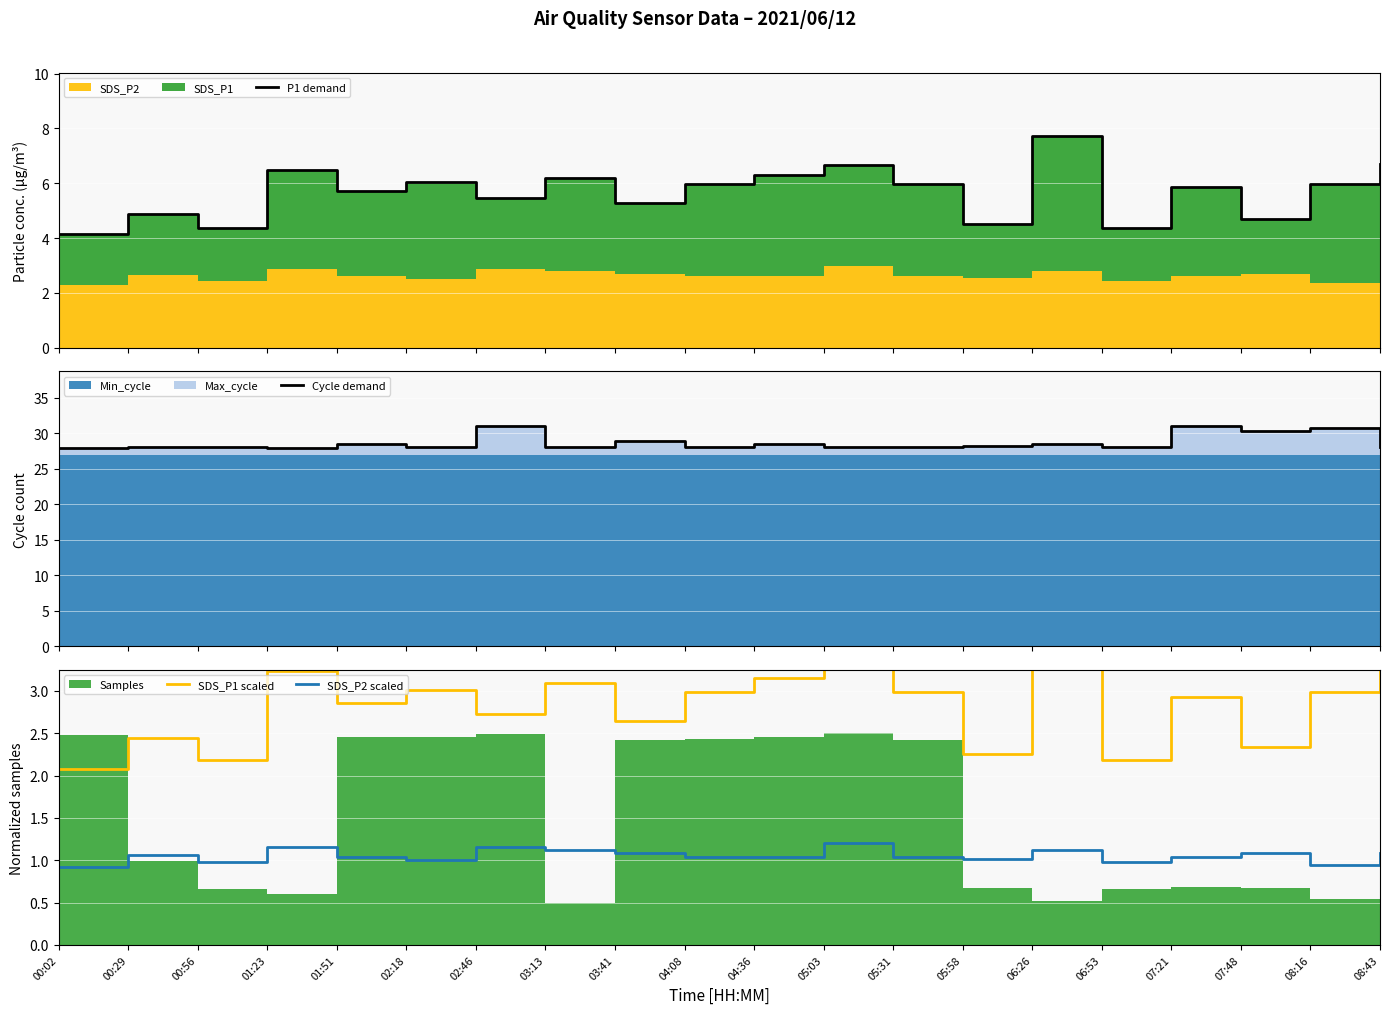

Read the Cycle demand value at 05:03.

28.1